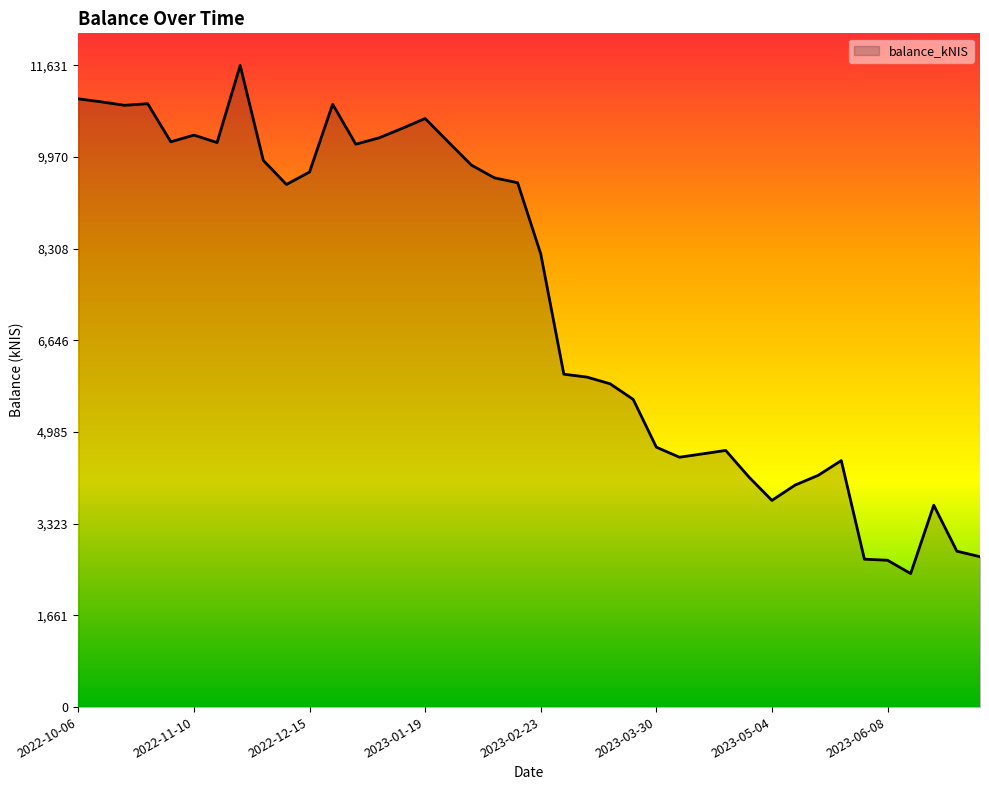

What is the maximum value shown in the chart?

11631.7